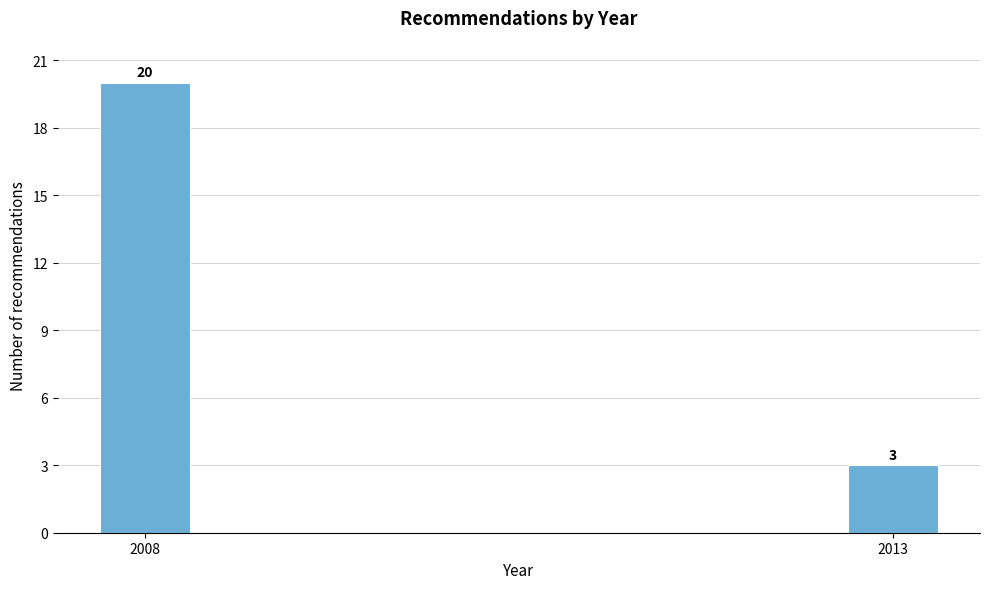

Reading left to right, transcribe all the data shown in this chart.

2008=20	2013=3